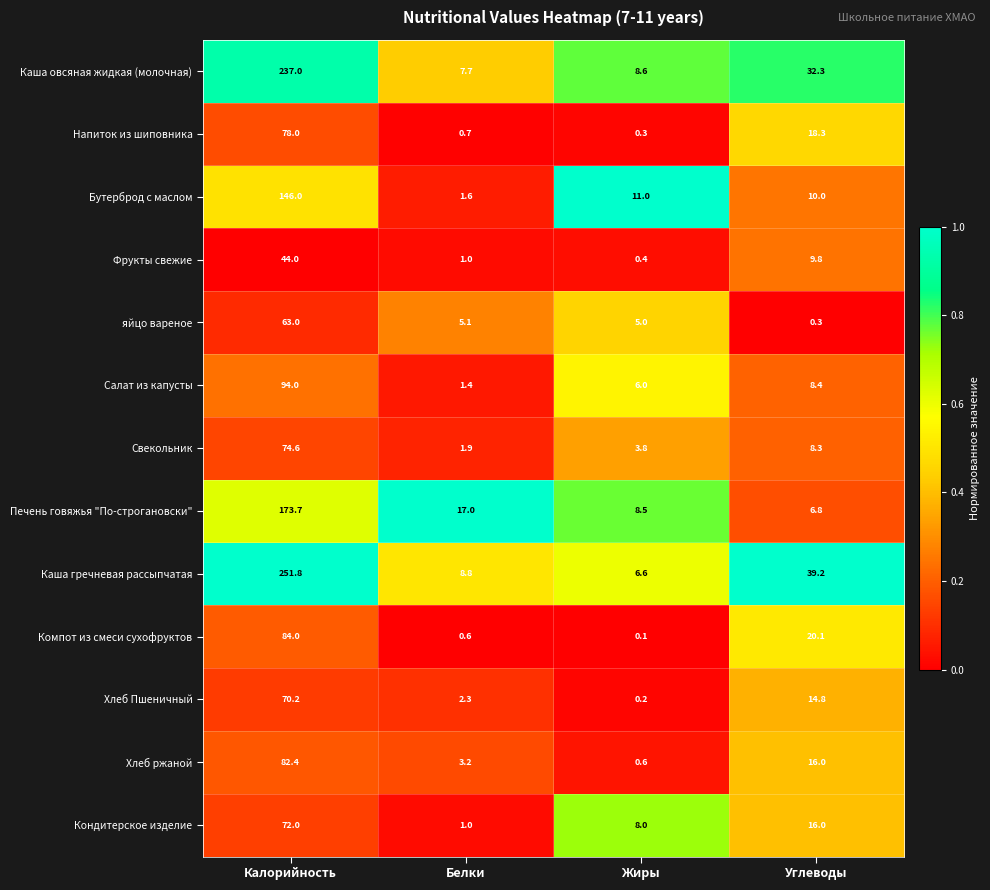

What is the highest value of the Напиток из шиповника series?

78.0